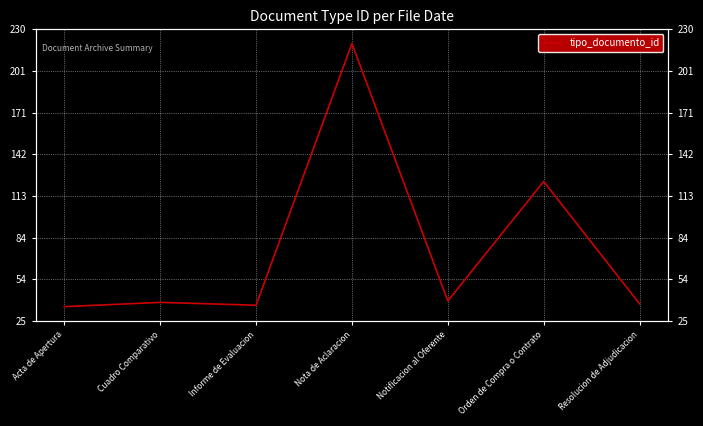

List the labels in order of value, largest first.

Nota de Aclaracion, Orden de Compra o Contrato, Notificacion al Oferente, Cuadro Comparativo, Resolucion de Adjudicacion, Informe de Evaluacion, Acta de Apertura